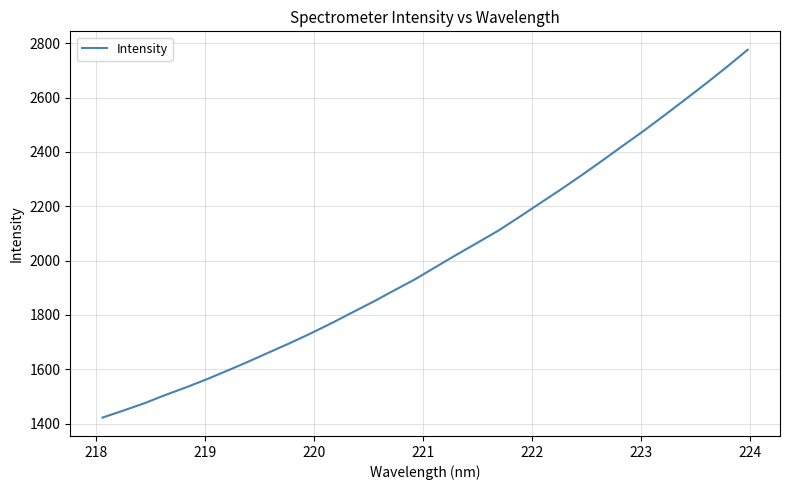

What is the maximum value shown in the chart?

2775.9